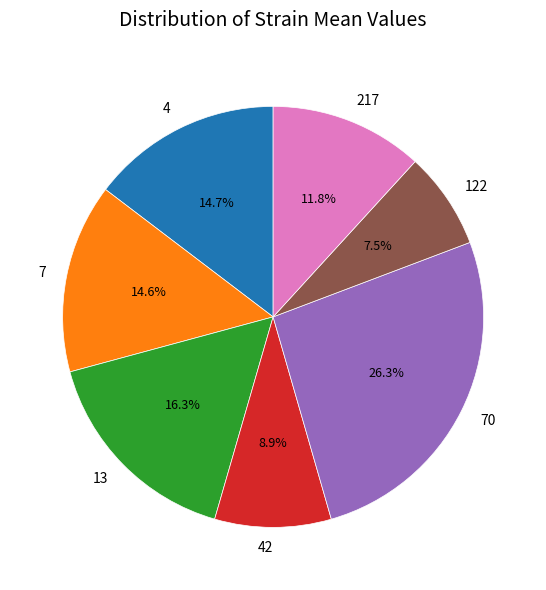

What percentage is the 13 slice, to the nearest percent?

16%